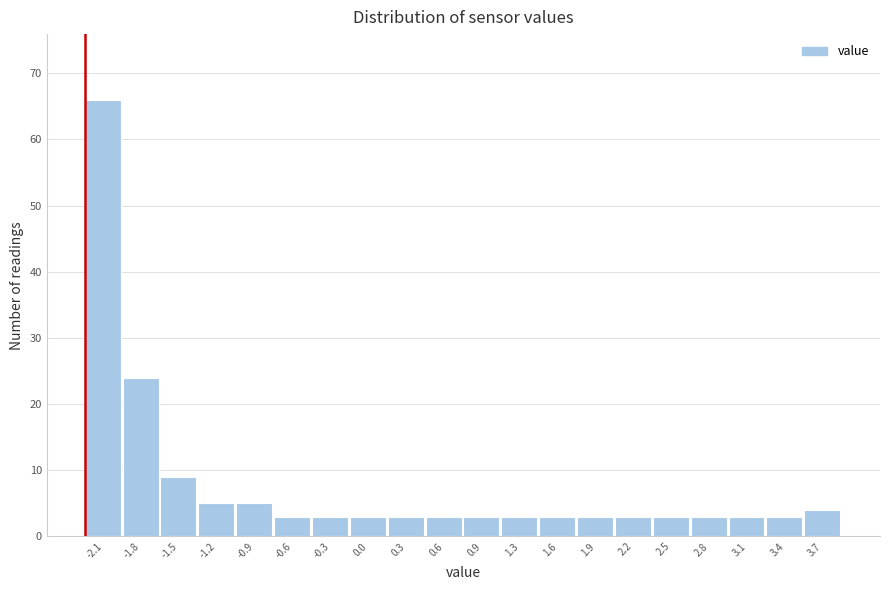

Reading left to right, transcribe all the data shown in this chart.

-2.1=66	-1.8=24	-1.5=9	-1.2=5	-0.9=5	-0.6=3	-0.3=3	0.0=3	0.3=3	0.6=3	0.9=3	1.3=3	1.6=3	1.9=3	2.2=3	2.5=3	2.8=3	3.1=3	3.4=3	3.7=4